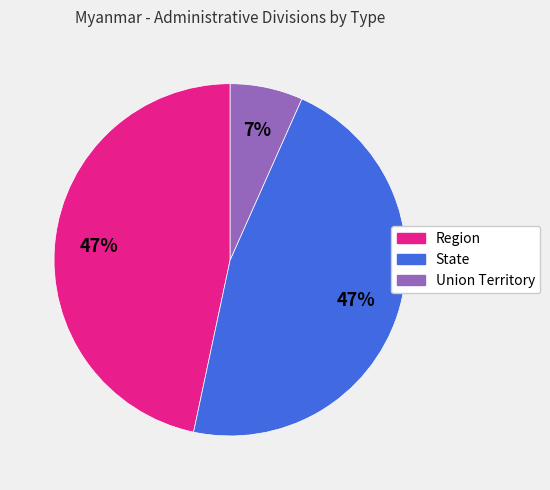

True or false: Region accounts for 36% of the total.

False